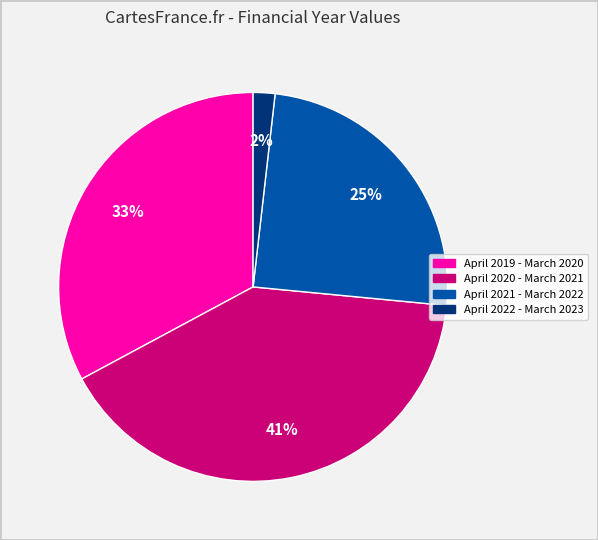

Is it true that April 2020 - March 2021 is 29% of the pie?

False